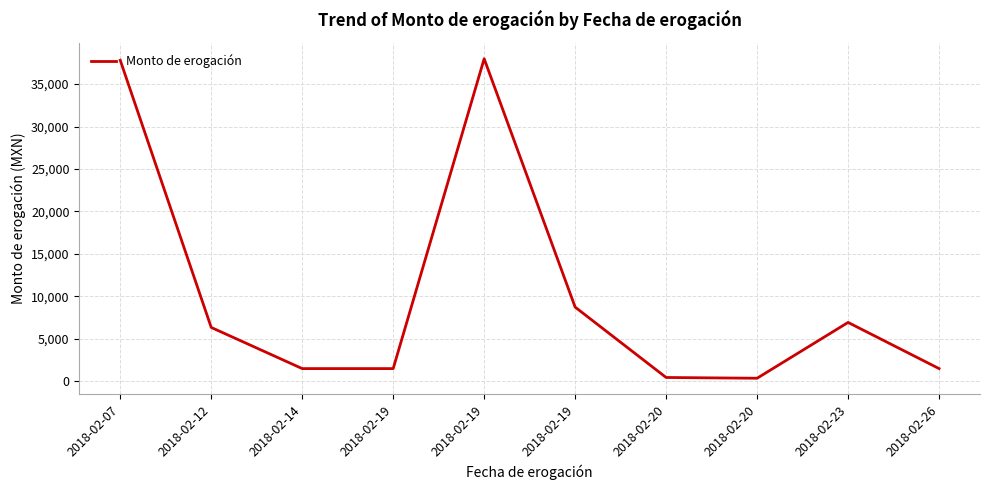

List the labels in order of value, smallest first.

2018-02-20, 2018-02-20, 2018-02-14, 2018-02-19, 2018-02-26, 2018-02-12, 2018-02-23, 2018-02-19, 2018-02-07, 2018-02-19